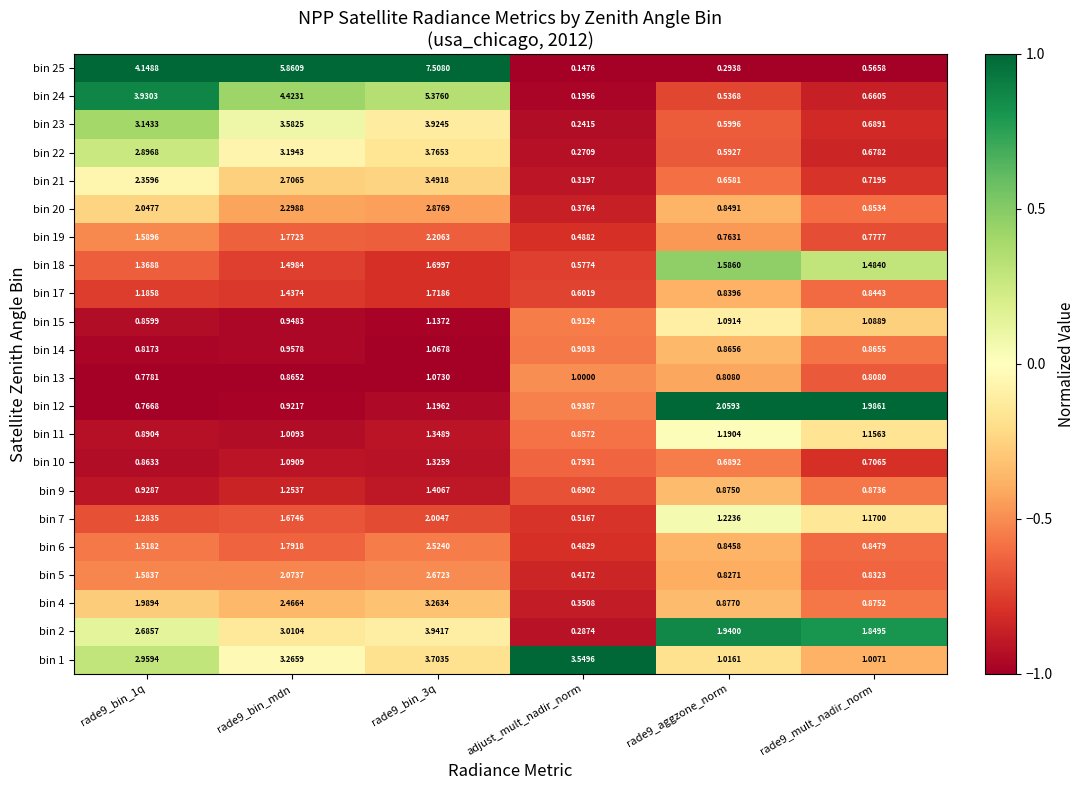

How many series are shown in this chart?

22